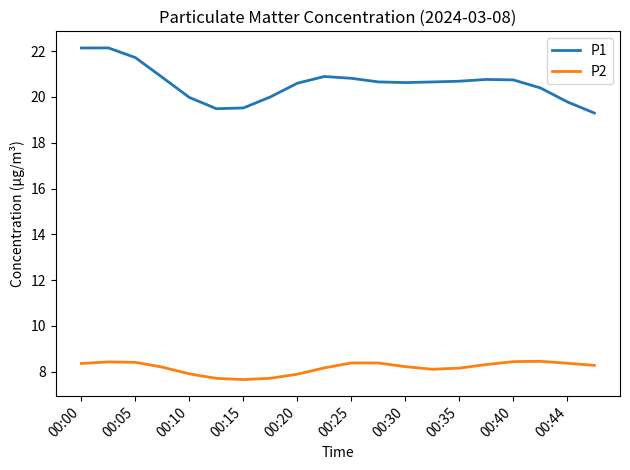

How many P2 values are between 8 and 9?

15